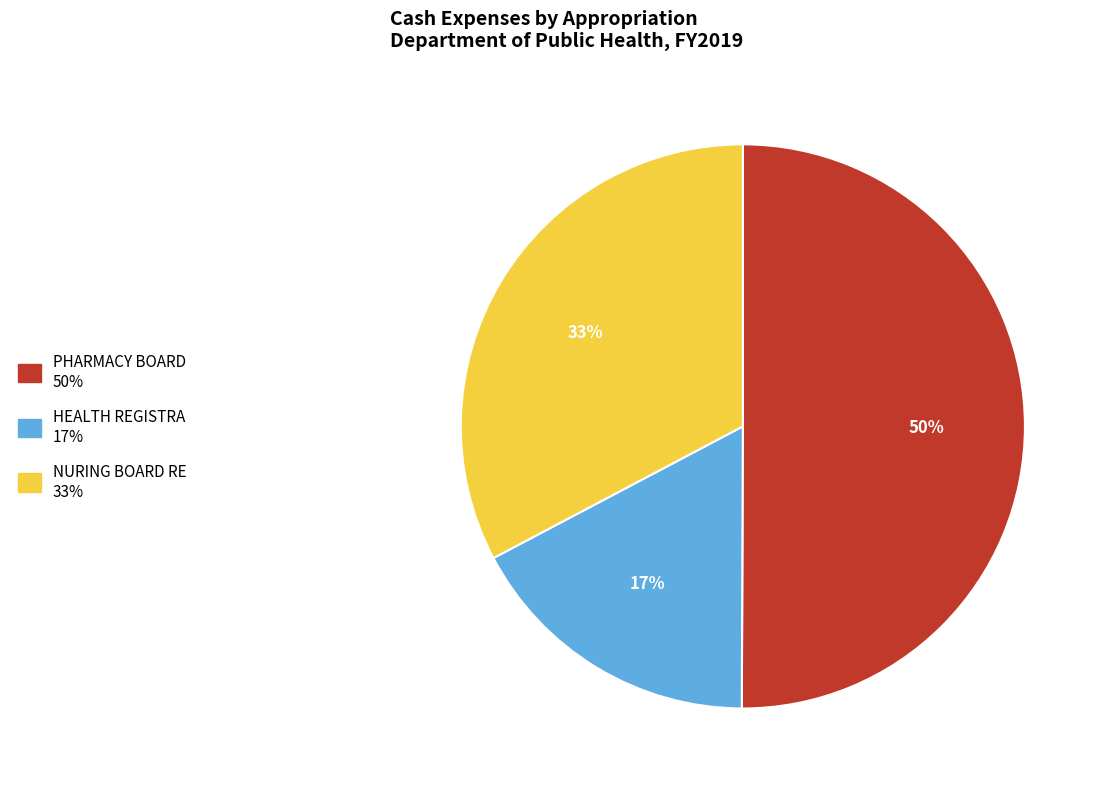

To the nearest percent, what is the average slice percentage?

33%